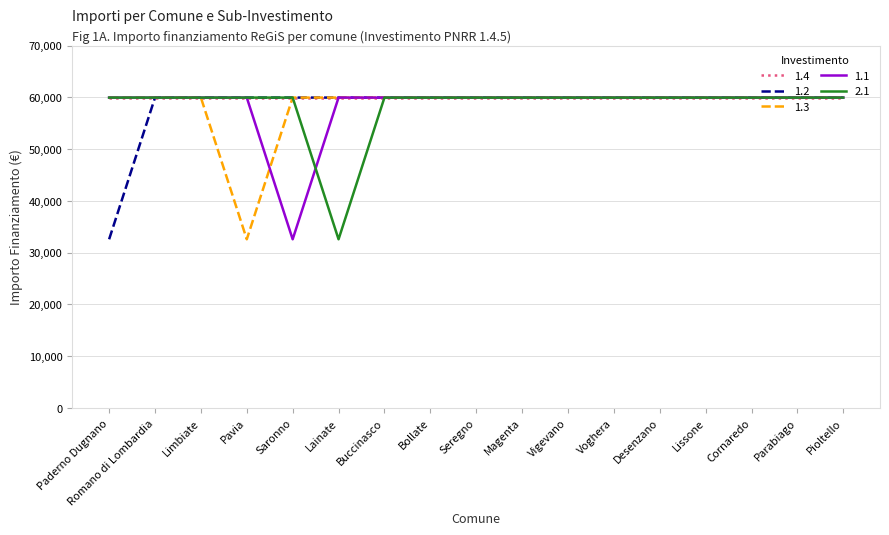

How many lines are shown in the chart?

5